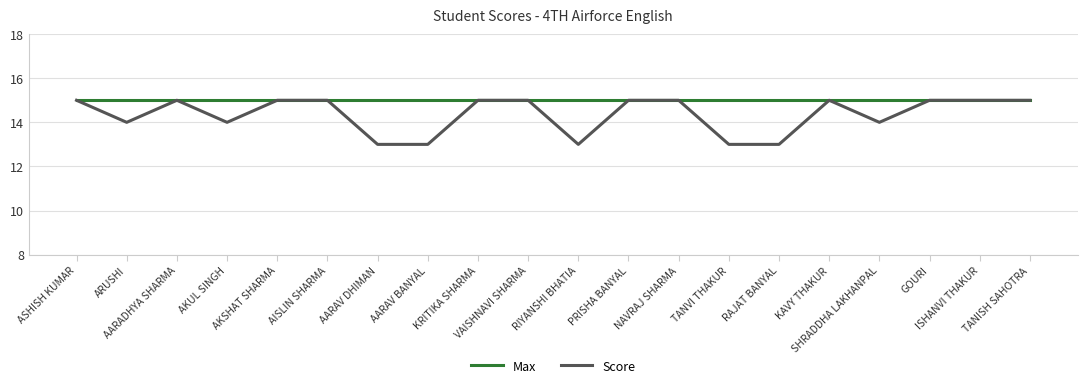

What is the sum of the Score values at TANISH SAHOTRA and SHRADDHA LAKHANPAL?

29